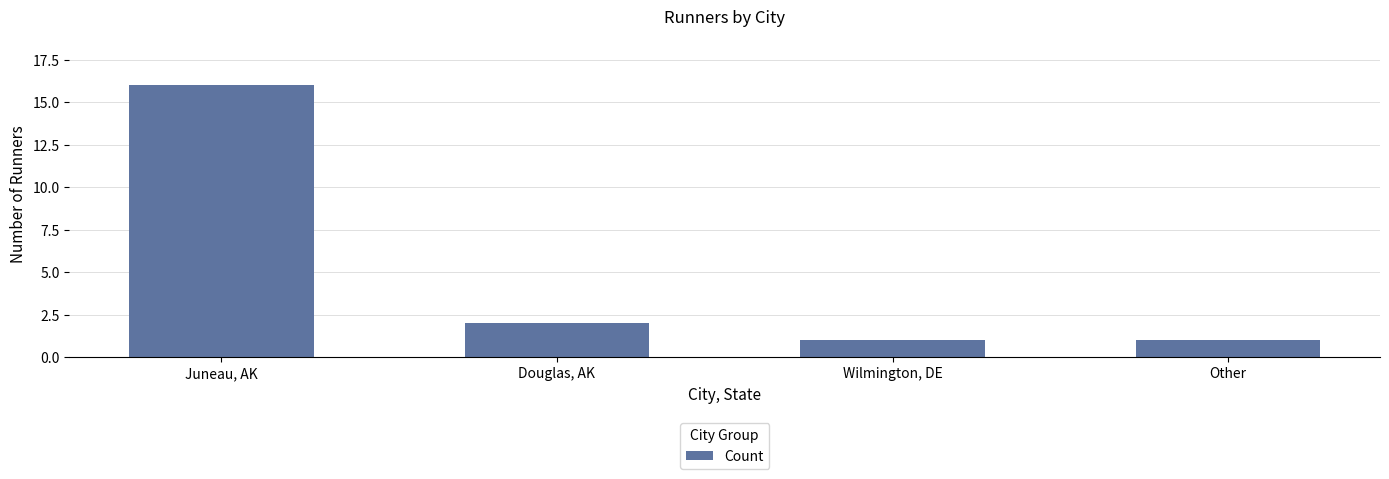

True or false: the data shows 16 at Juneau, AK.

True